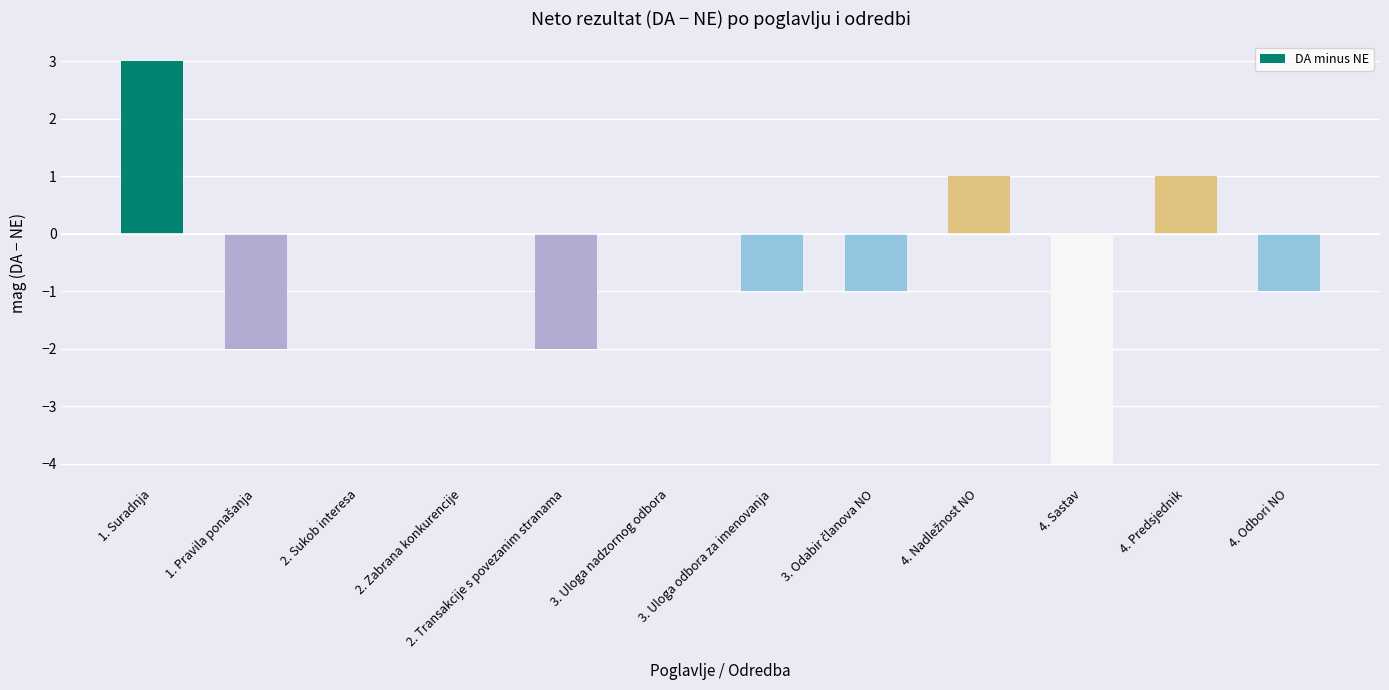

What is the greatest value displayed?

3